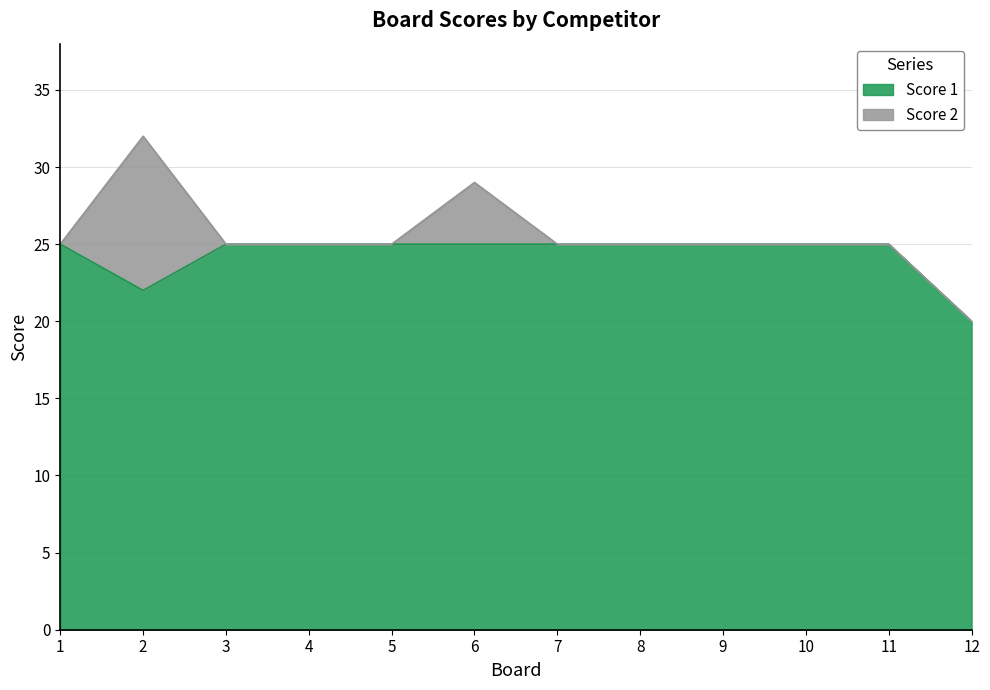

The value at 4 is 9. True or false?

False